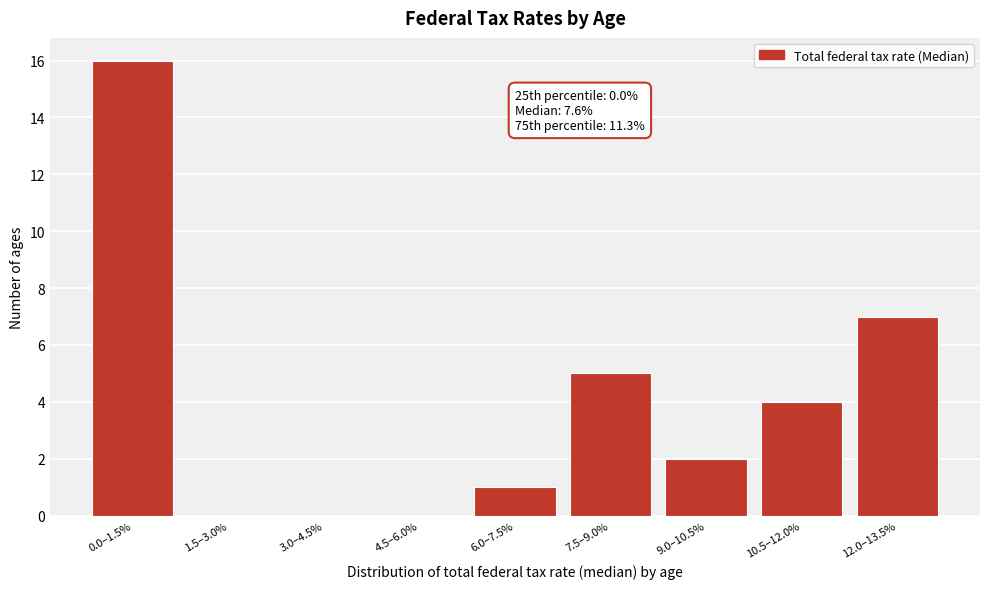

Reading left to right, transcribe all the data shown in this chart.

0.0–1.5%=16	1.5–3.0%=0	3.0–4.5%=0	4.5–6.0%=0	6.0–7.5%=1	7.5–9.0%=5	9.0–10.5%=2	10.5–12.0%=4	12.0–13.5%=7